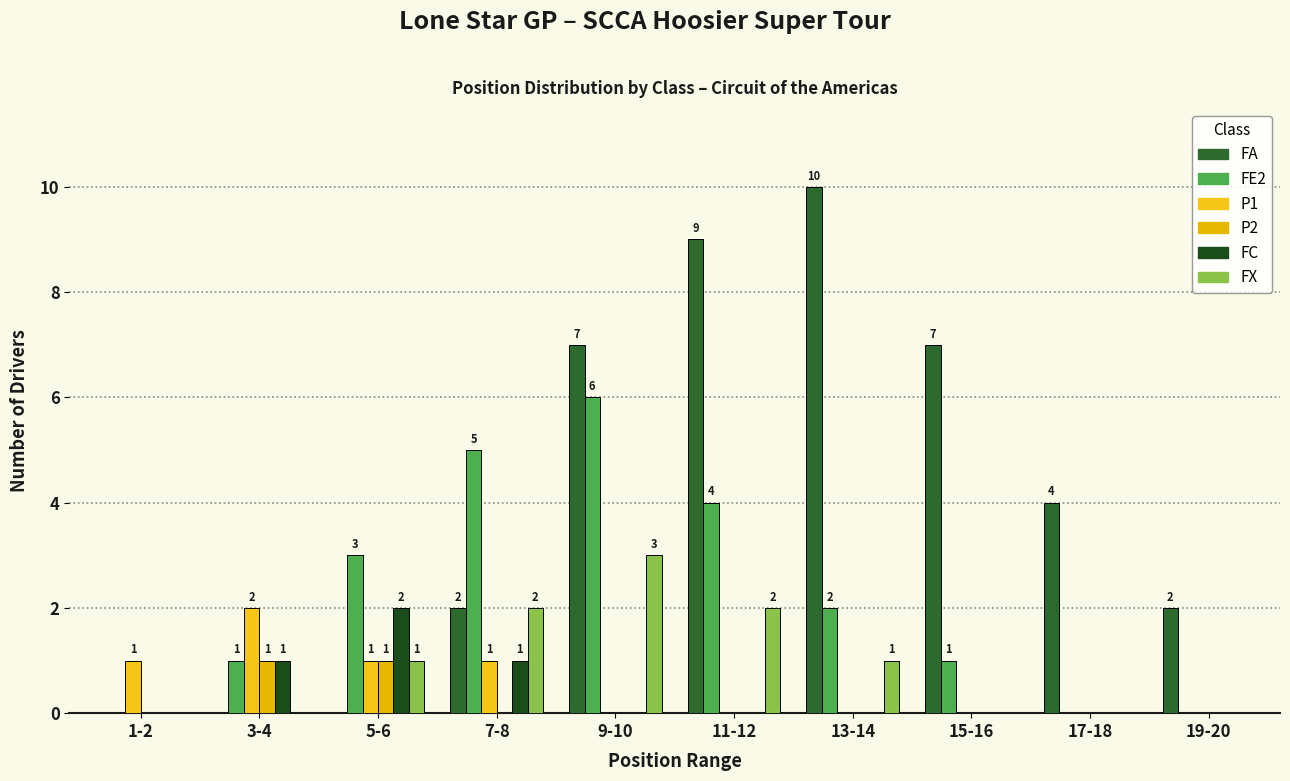

List the series in order of their peak value, highest first.

FA, FE2, FX, P1, FC, P2